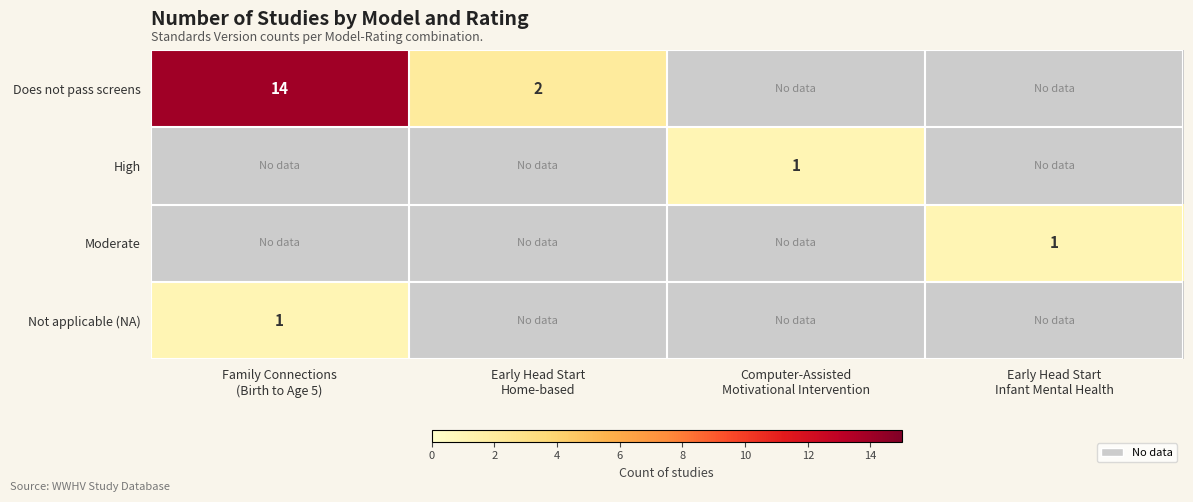

List the series in order of their peak value, highest first.

Does not pass screens, High, Moderate, Not applicable (NA)